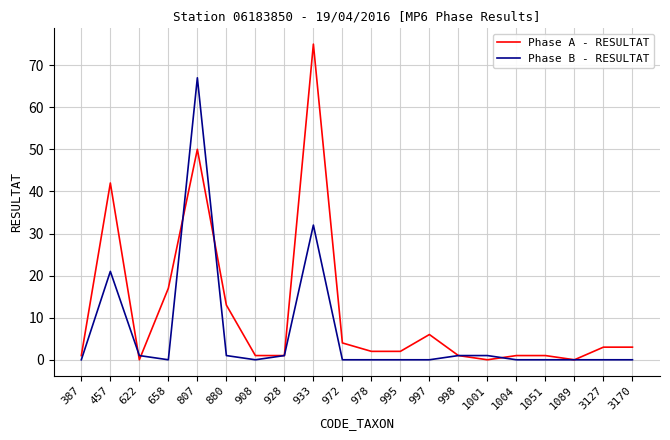

What is the average value of the Phase A - RESULTAT series?

11